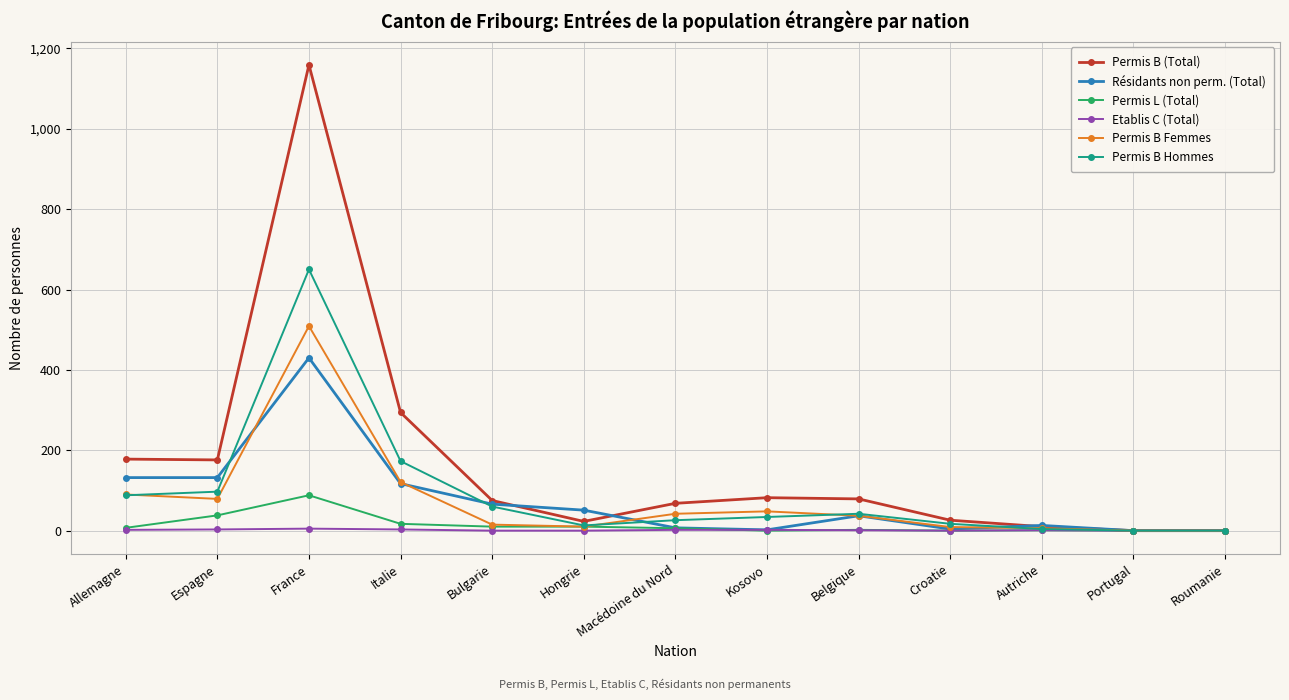

Is it true that Permis B (Total) equals 283 at Allemagne?

False